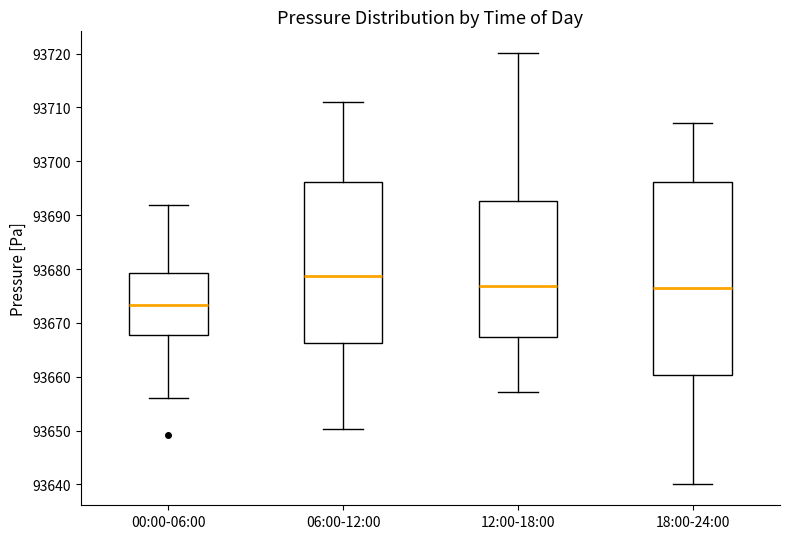

Which box's median line is the highest?

06:00-12:00